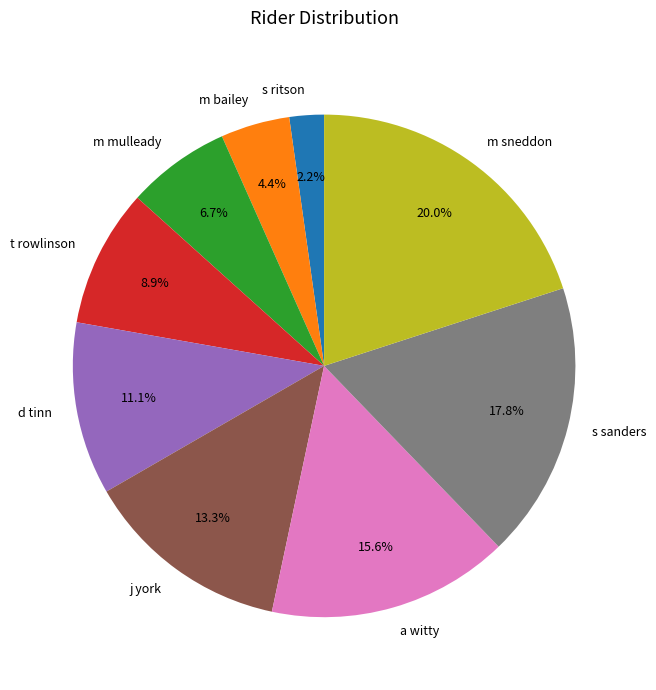

The d tinn slice represents 2% of the pie. True or false?

False